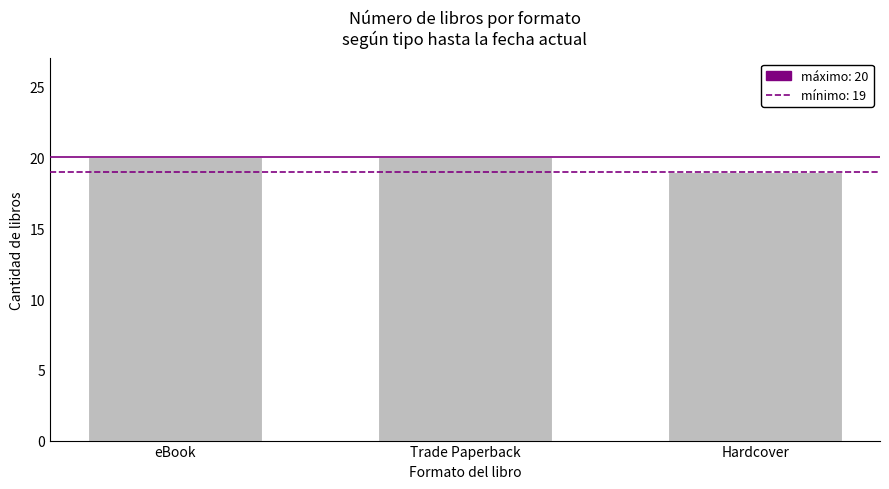

What value does the data have at Trade Paperback?

20